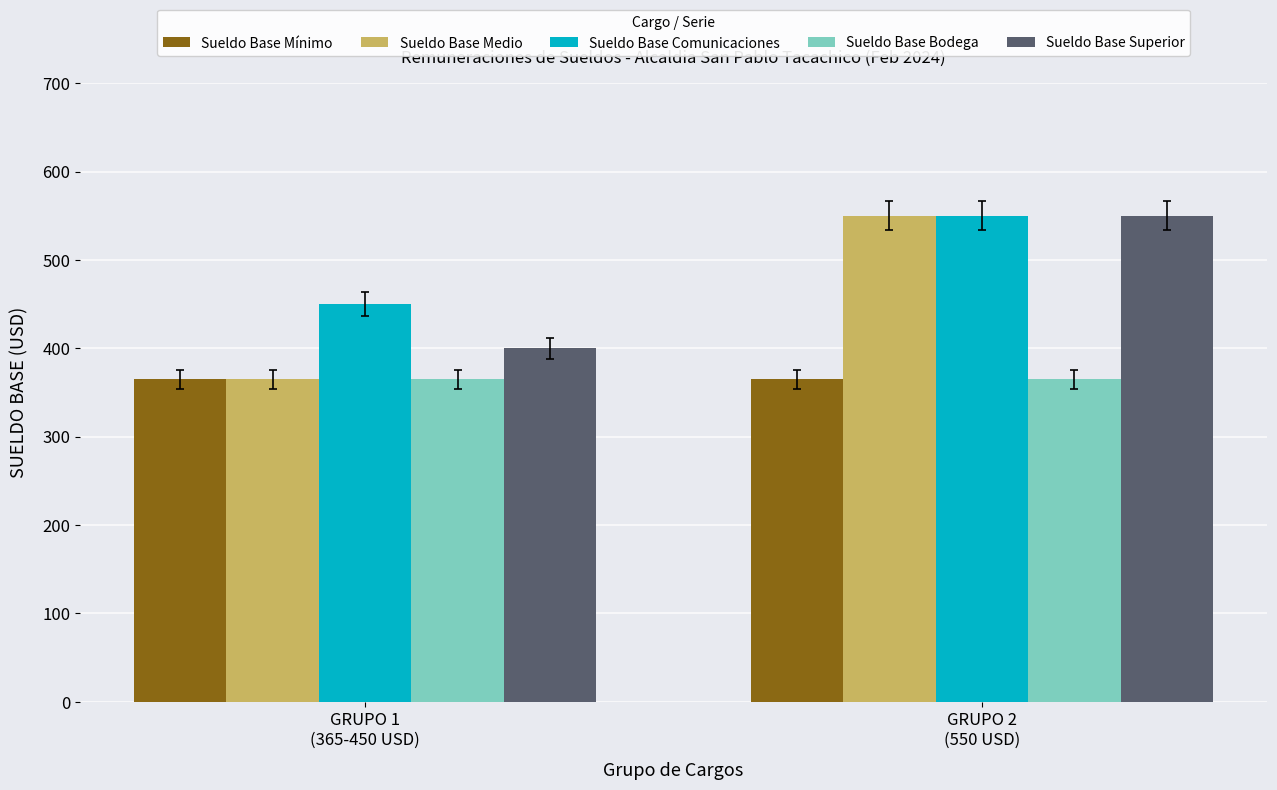

Reading left to right, extract all data points from this chart.

Sueldo Base Mínimo: GRUPO 1
(365-450 USD)=365	GRUPO 2
(550 USD)=365
Sueldo Base Medio: GRUPO 1
(365-450 USD)=365	GRUPO 2
(550 USD)=550
Sueldo Base Comunicaciones: GRUPO 1
(365-450 USD)=450	GRUPO 2
(550 USD)=550
Sueldo Base Bodega: GRUPO 1
(365-450 USD)=365	GRUPO 2
(550 USD)=365
Sueldo Base Superior: GRUPO 1
(365-450 USD)=400	GRUPO 2
(550 USD)=550